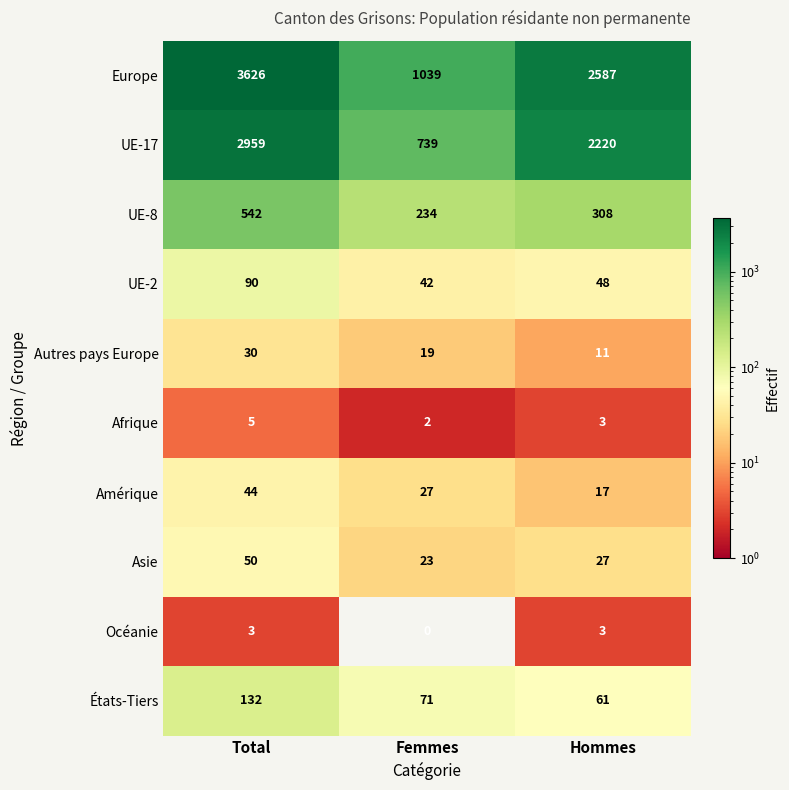

The Amérique series shows 28 at Total. True or false?

False